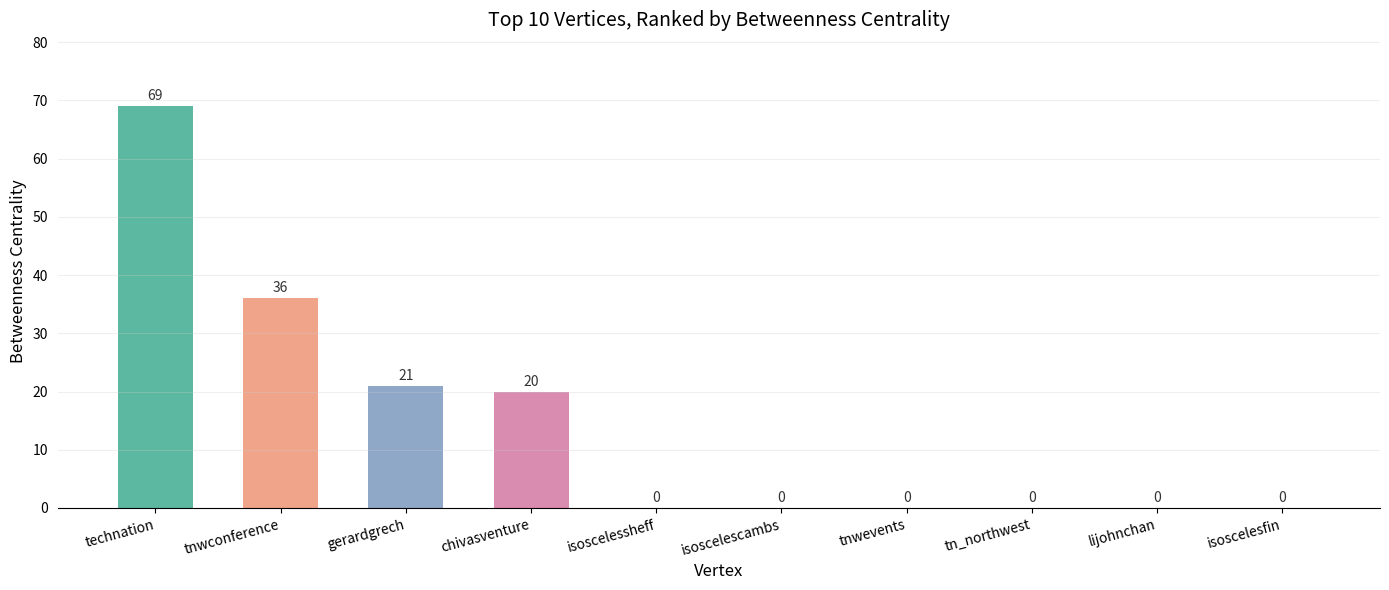

What is the greatest value displayed?

69